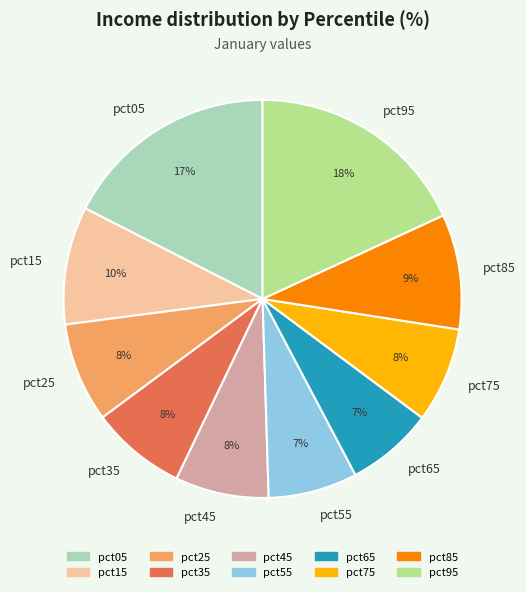

Do pct35 and pct45 together represent more than half of the pie?

No